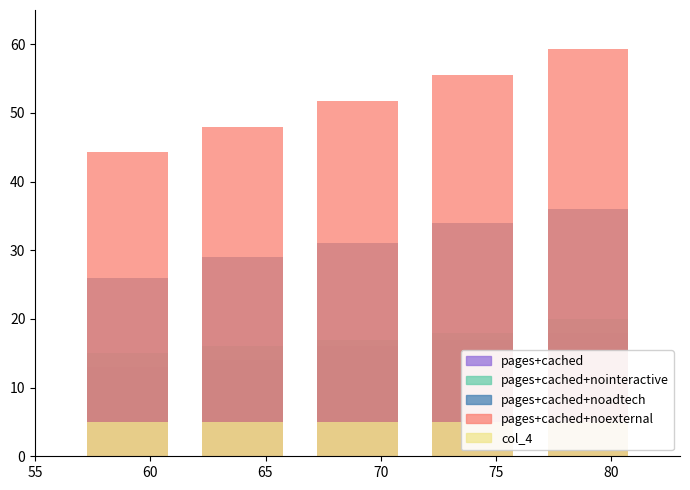

At which label is pages+cached+nointeractive closest to 17?

70